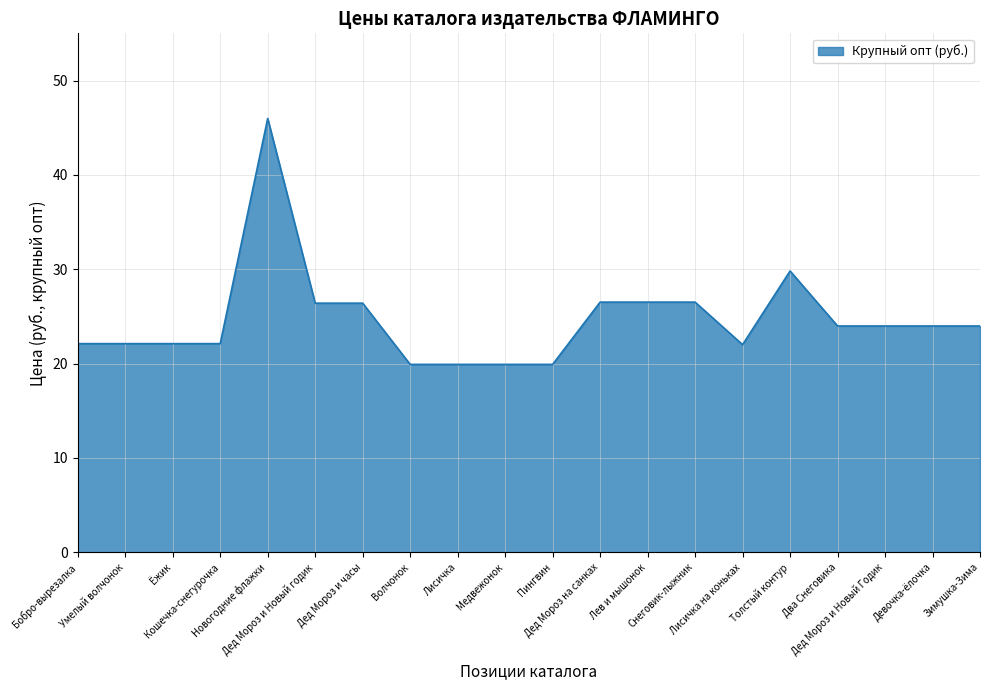

What is the difference between the maximum and minimum values?

26.1